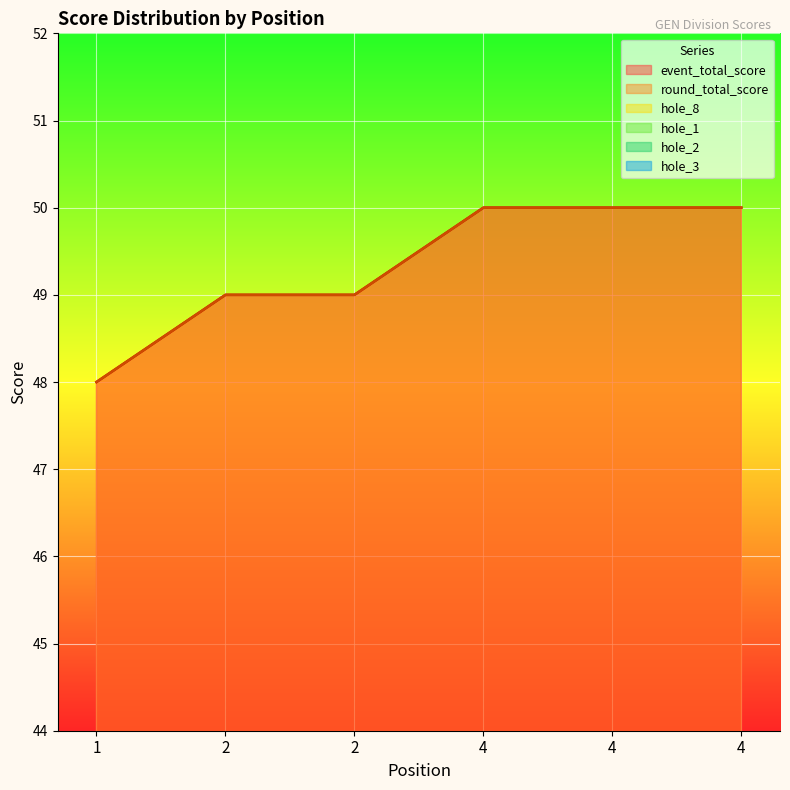

Reading left to right, what are all the values shown in this chart?

event_total_score: 1=48	2=49	2=49	4=50	4=50	4=50
round_total_score: 1=48	2=49	2=49	4=50	4=50	4=50
hole_8: 1=3	2=3	2=3	4=4	4=2	4=2
hole_1: 1=2	2=3	2=2	4=3	4=3	4=3
hole_2: 1=3	2=3	2=3	4=2	4=3	4=2
hole_3: 1=3	2=3	2=3	4=3	4=3	4=4